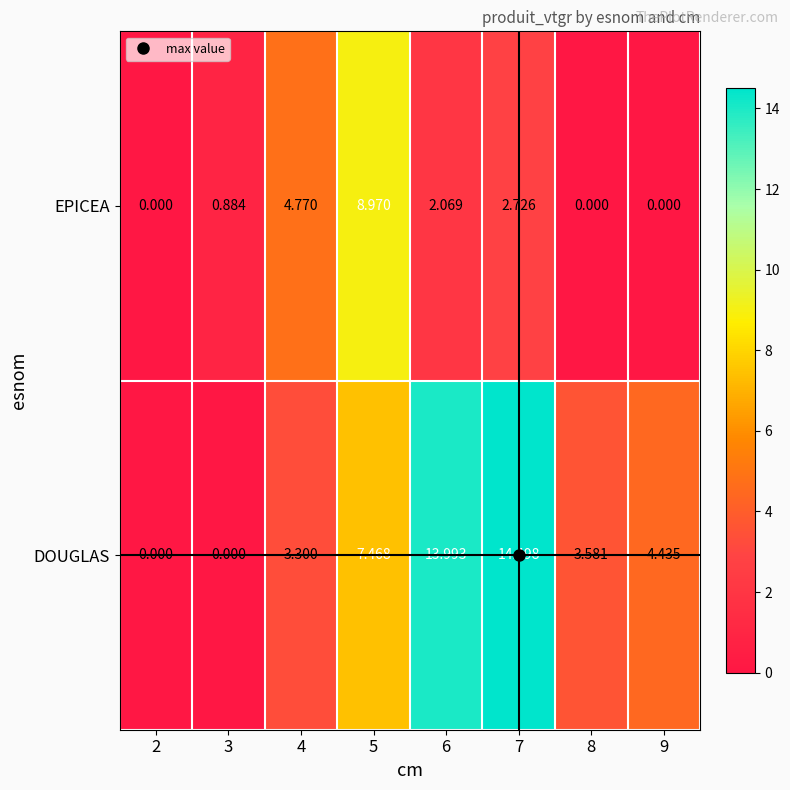

How many data points does each series have?

8